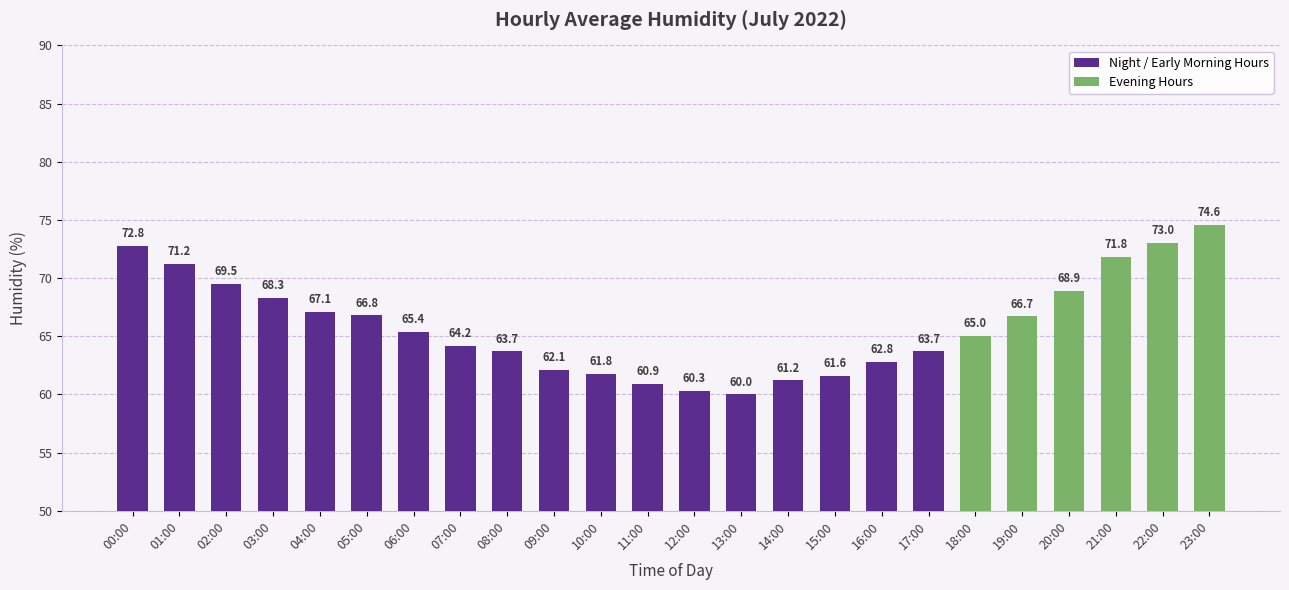

At which category does the chart reach its minimum across all series?

13:00